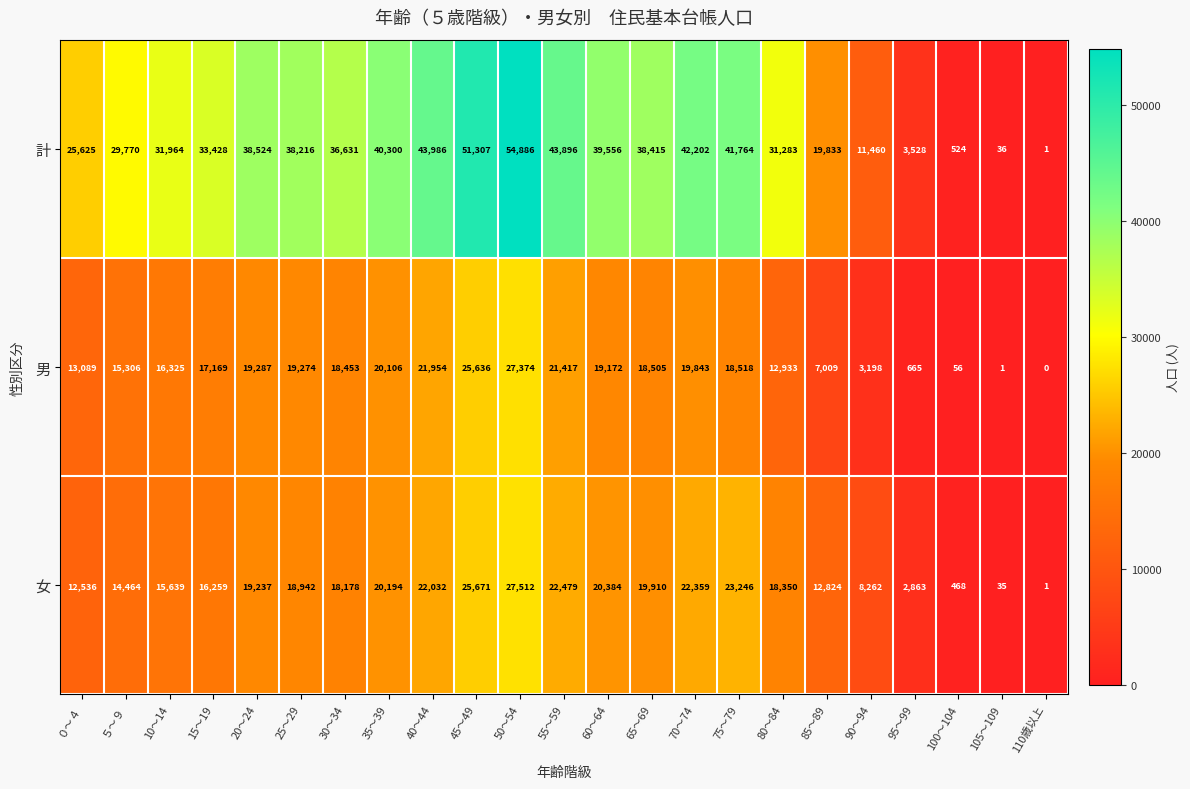

Rank the series at 80～84 from lowest to highest value.

男, 女, 計